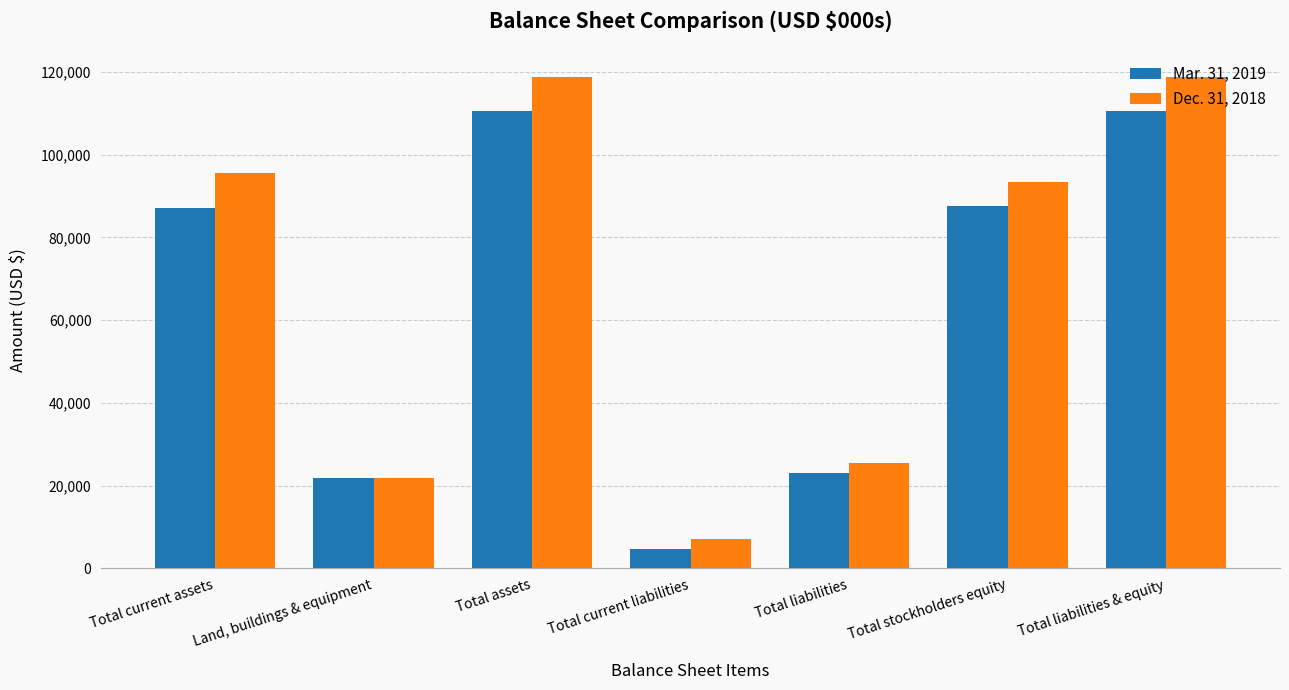

Which series has the widest spread of values?

Dec. 31, 2018